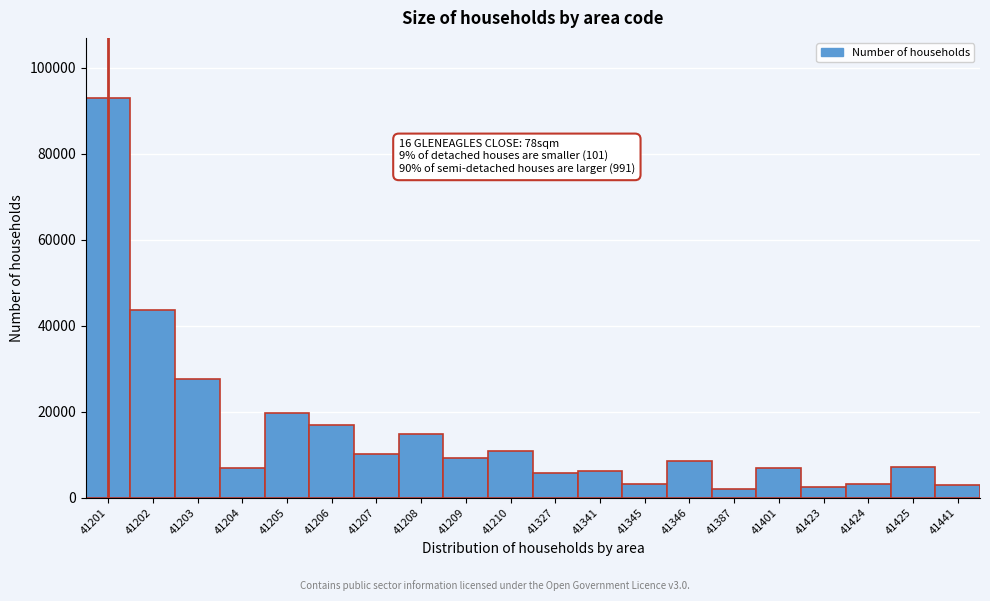

What is the greatest value displayed?

93001